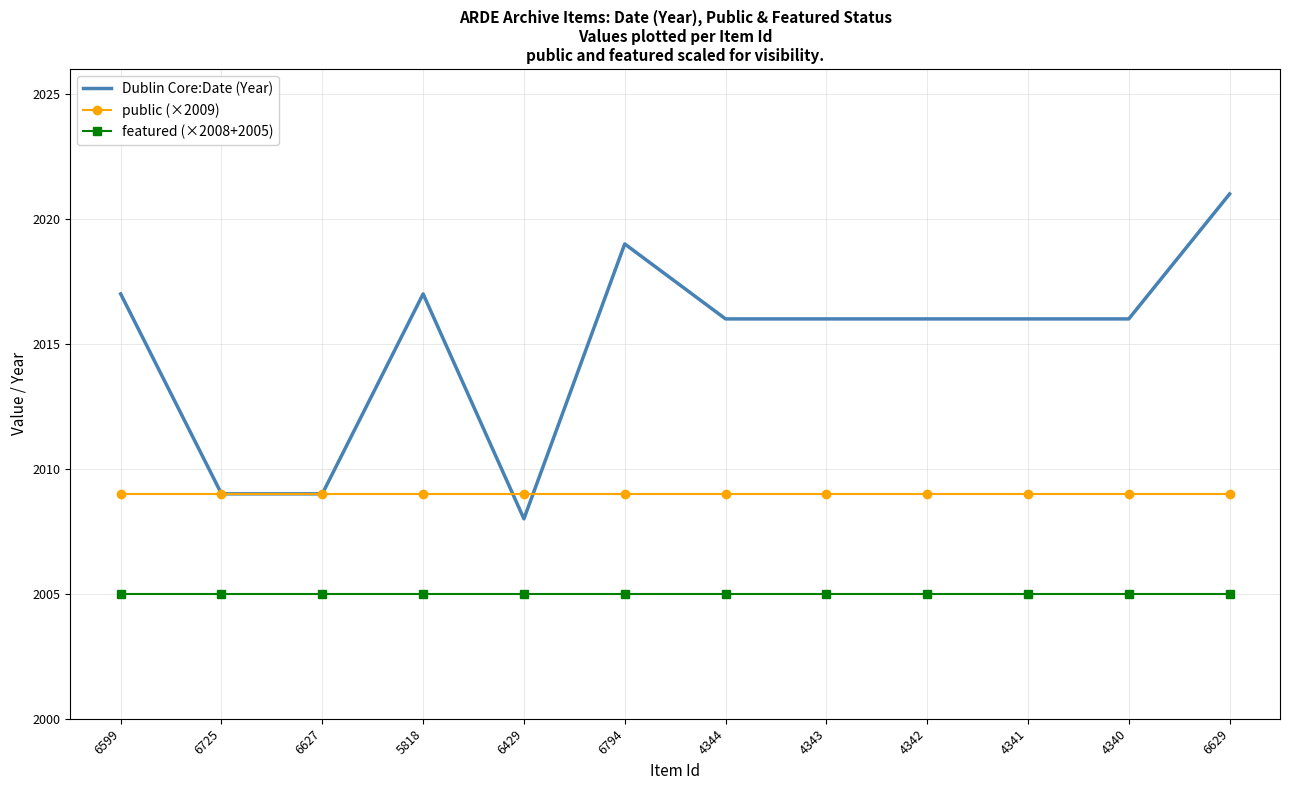

What is the sum of all Dublin Core:Date (Year) values?

24180